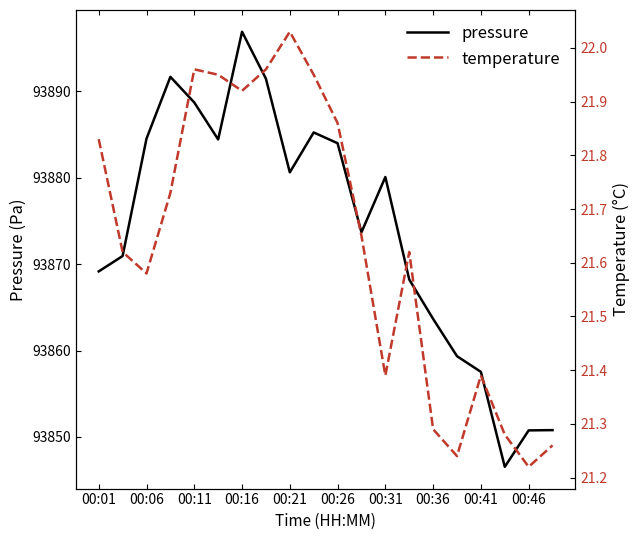

Is it true that pressure equals 93896.9 at 00:16?

True